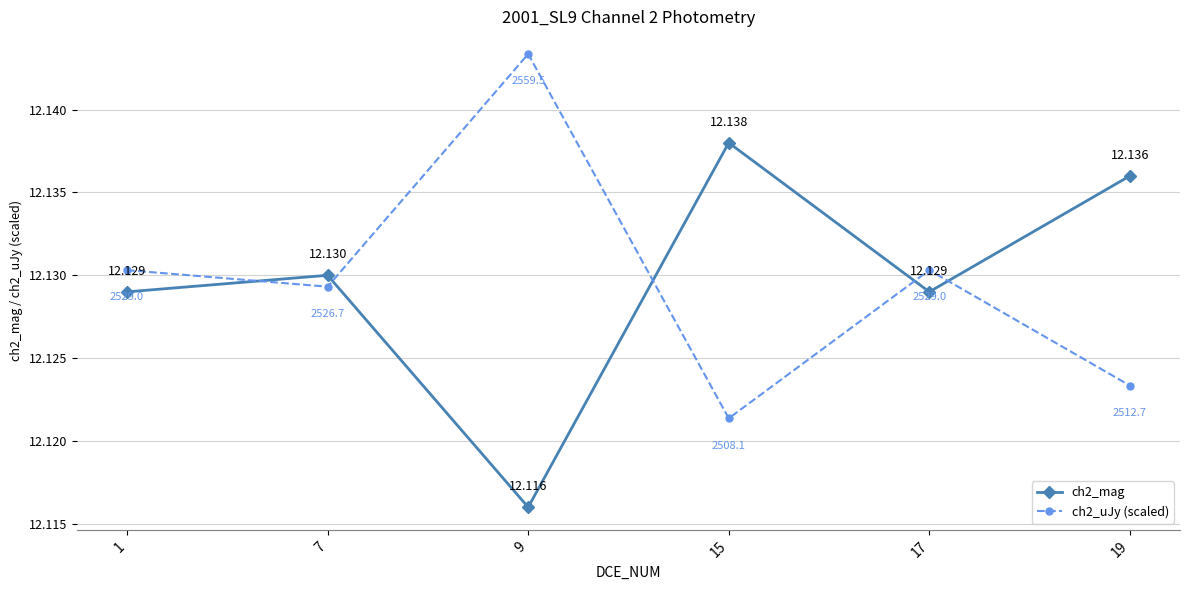

The ch2_mag series shows 12.1 at 17. True or false?

True